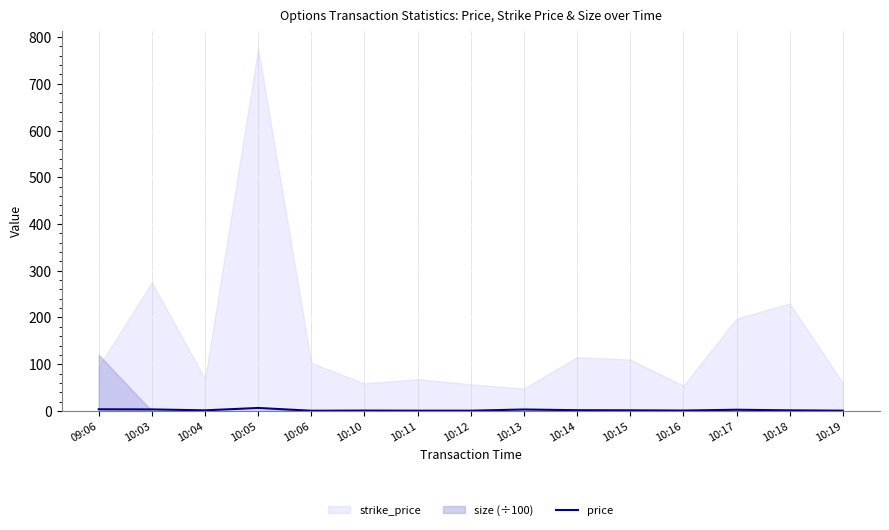

At which category does the data reach its first local valley?

10:04